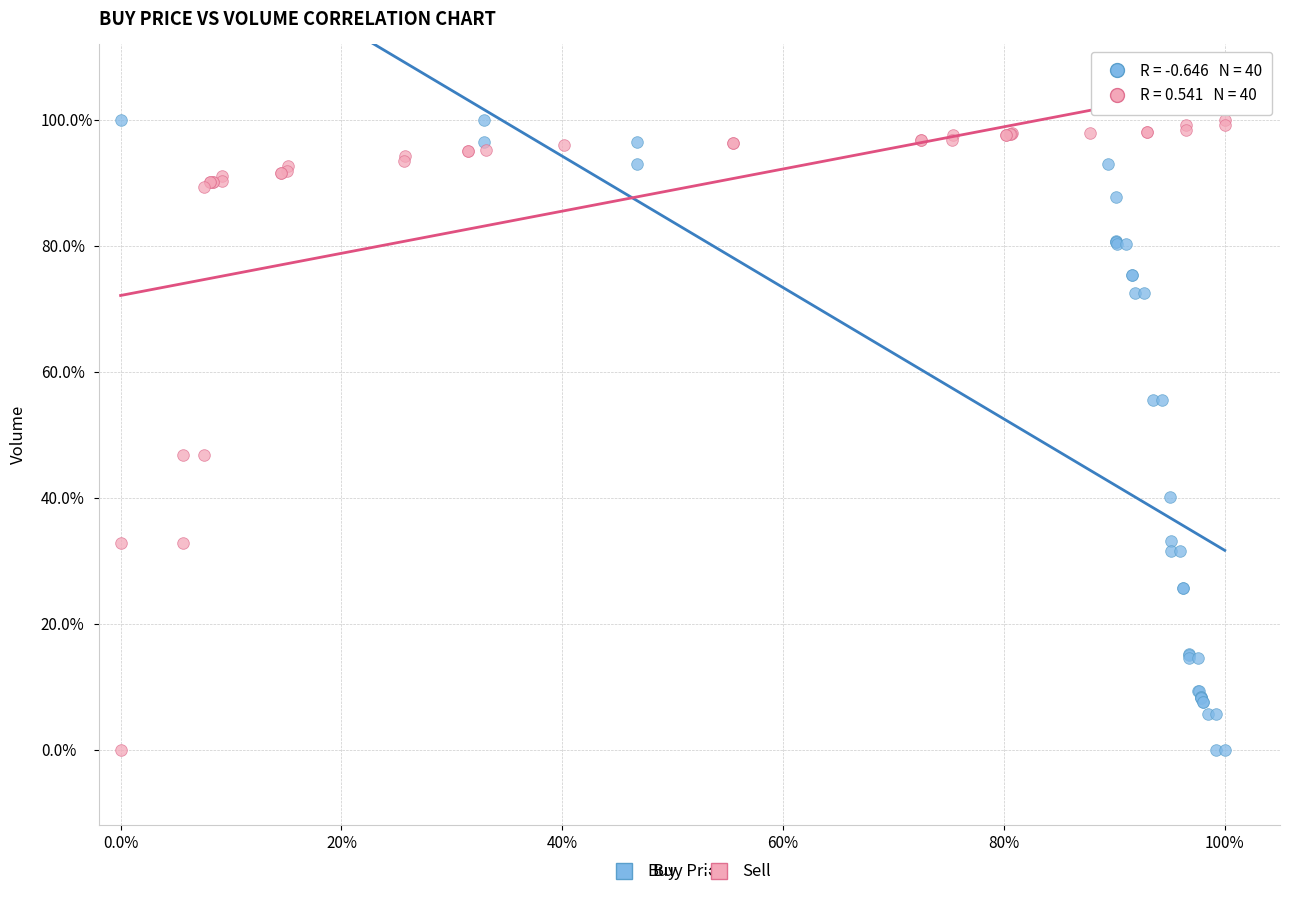

What are all the series names shown in the legend?

Buy, Sell